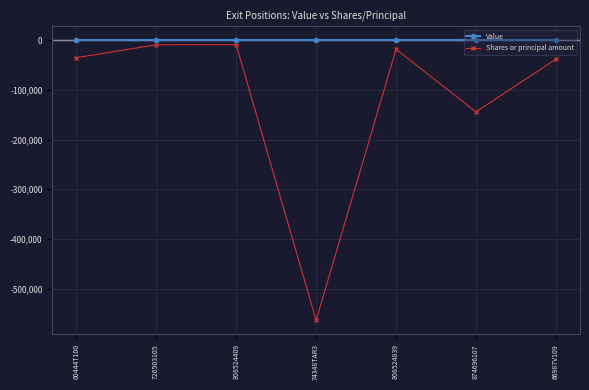

What is the difference between the highest and lowest values at 808524839?

18023